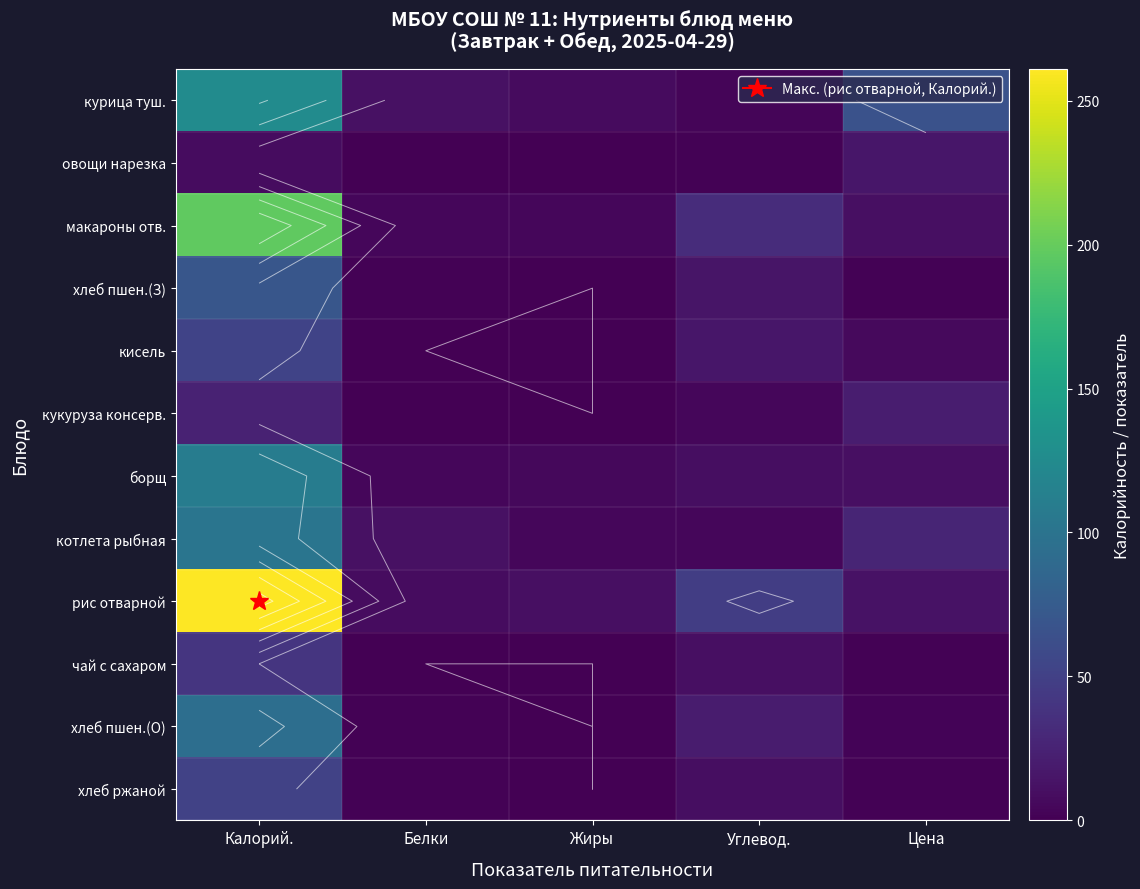

Which series has the largest total across all categories?

рис отварной